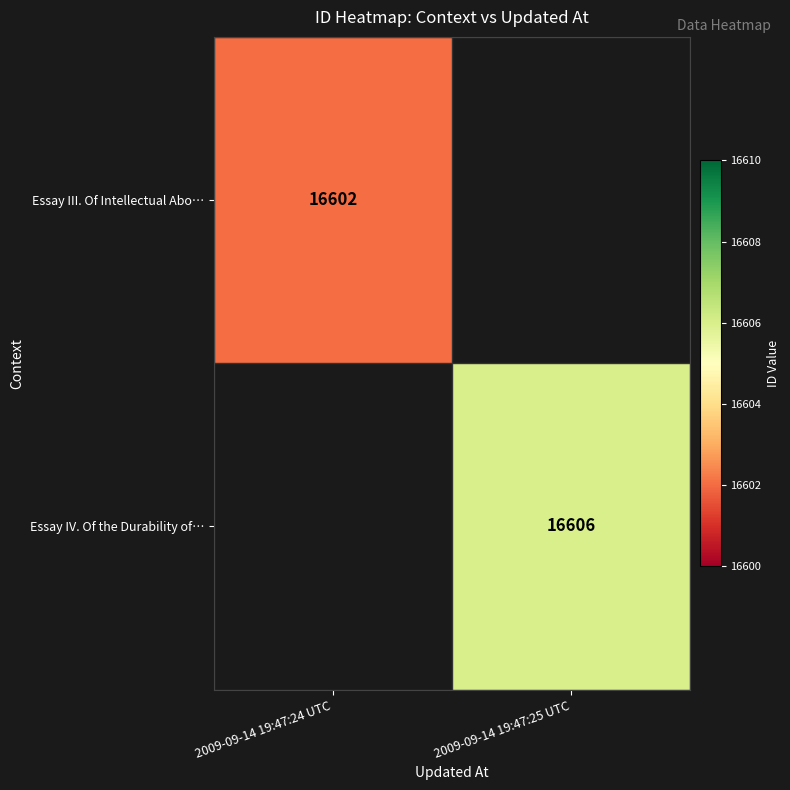

The value of Essay IV. Of the Durability of… at 2009-09-14 19:47:25 UTC is 8222.3. True or false?

False